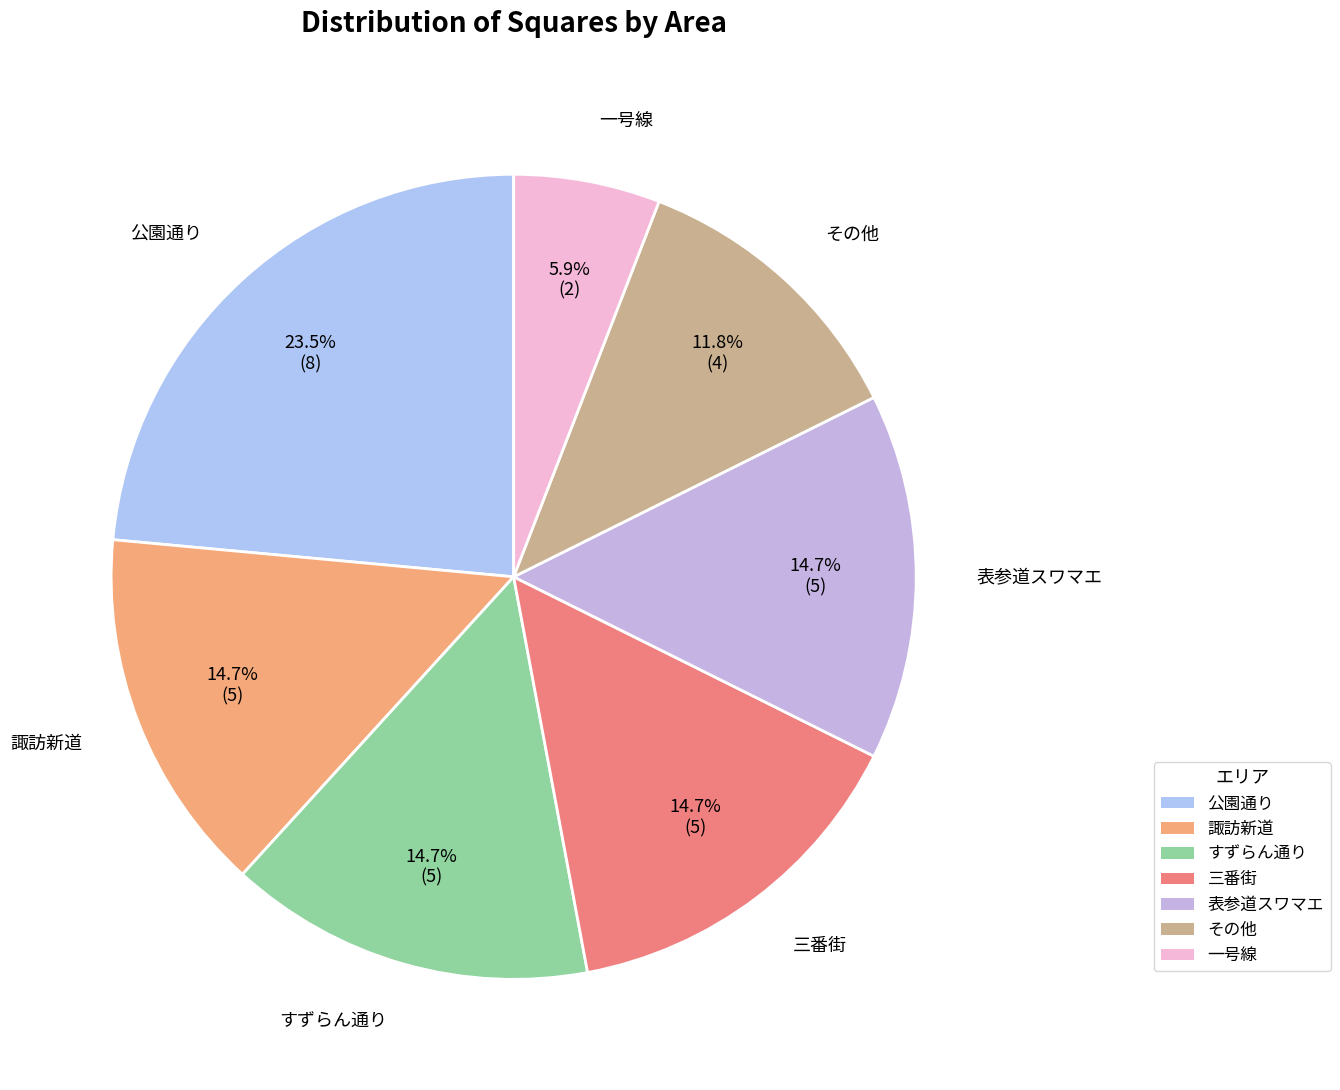

Which category has the biggest portion of the pie?

公園通り